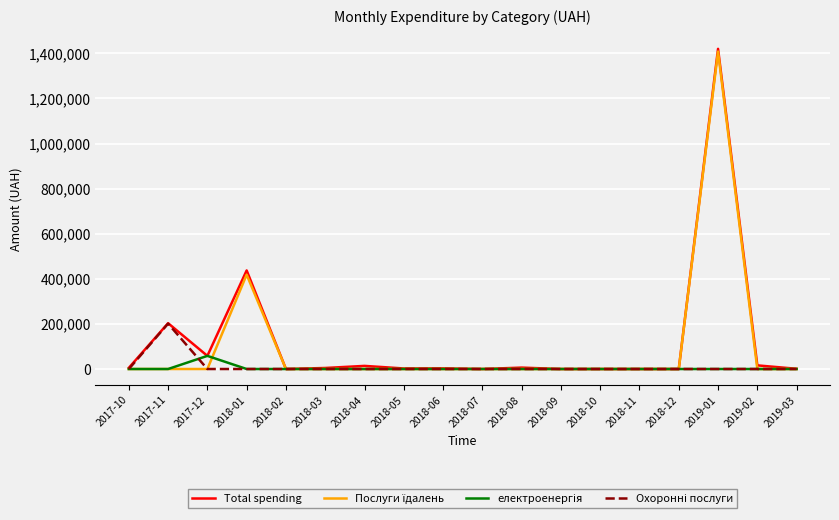

Which series has the widest spread of values?

Total spending